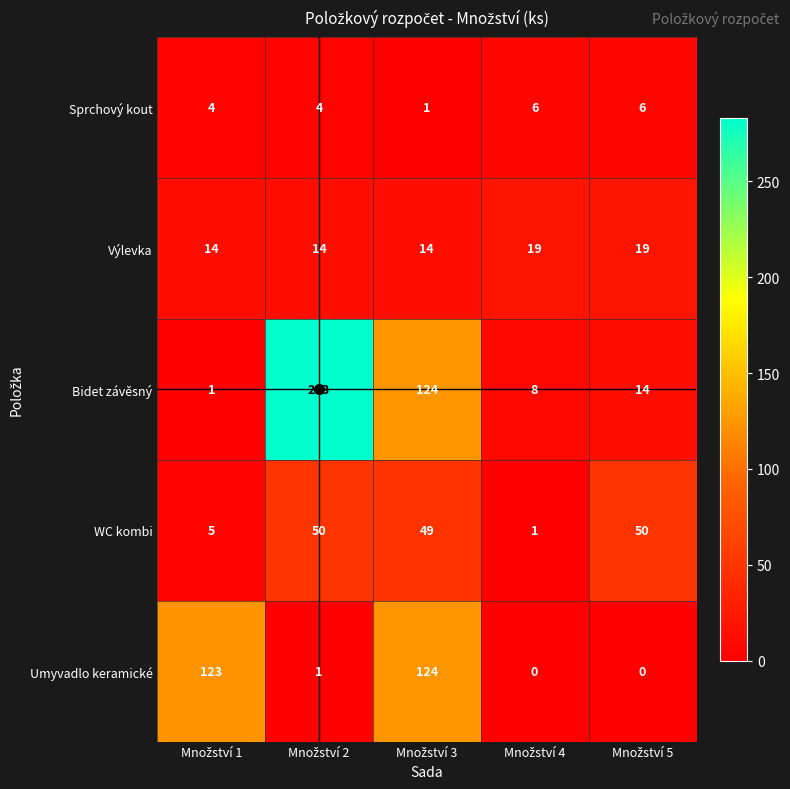

Which series has the largest total across all categories?

Bidet závěsný